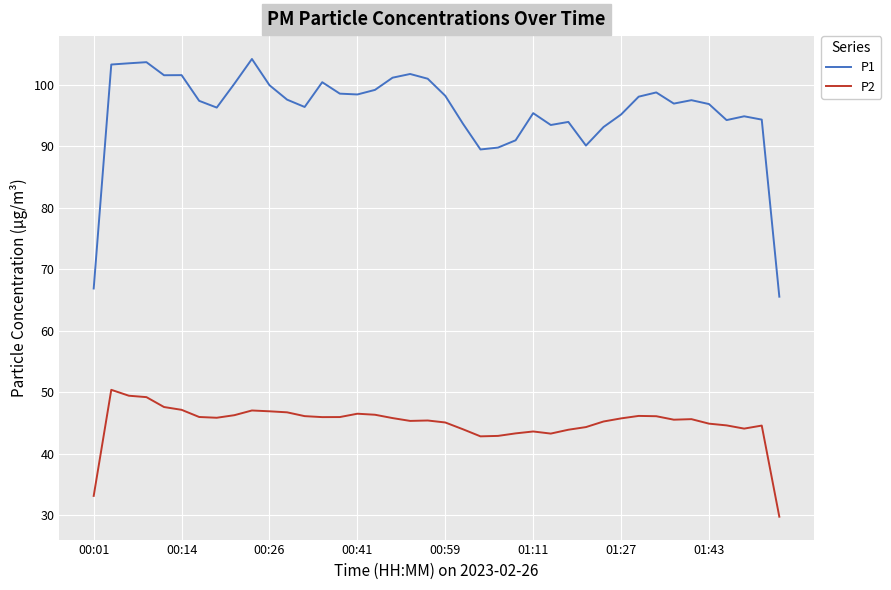

At how many categories does at least one series exceed 78?

38